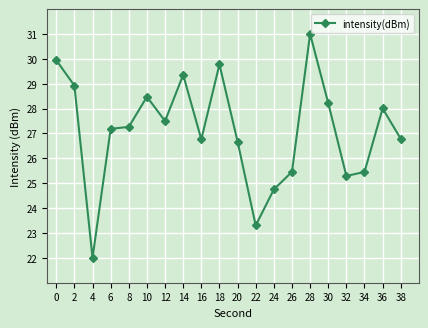

The value at 24 is 35.5. True or false?

False